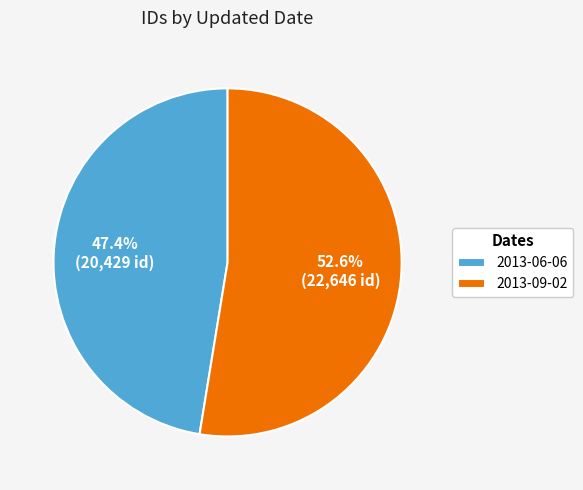

Approximately how many times larger is the value at 2013-09-02 compared to 2013-06-06?

1.1